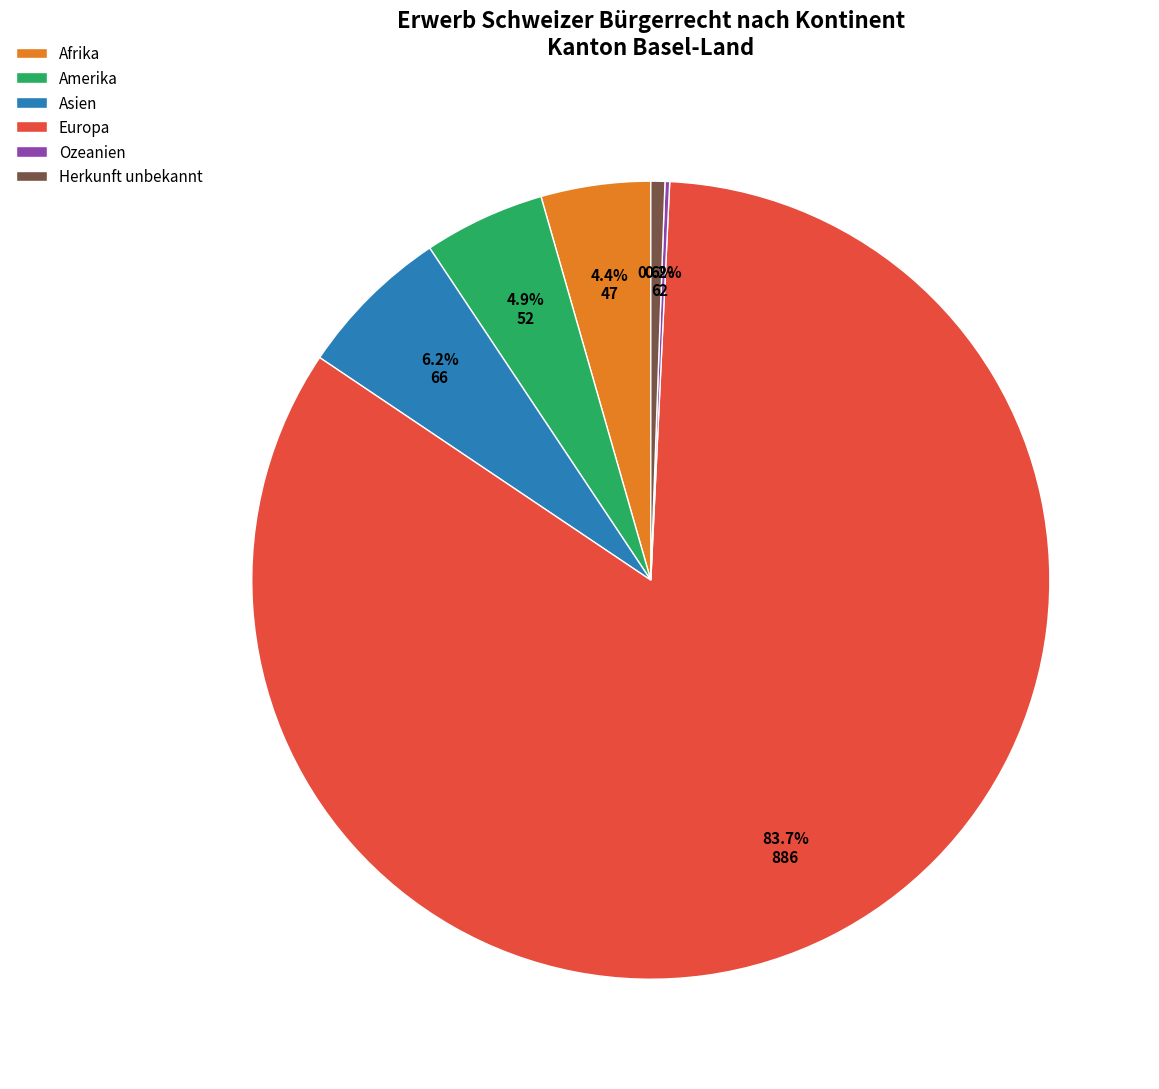

Which slice is the largest?

Europa